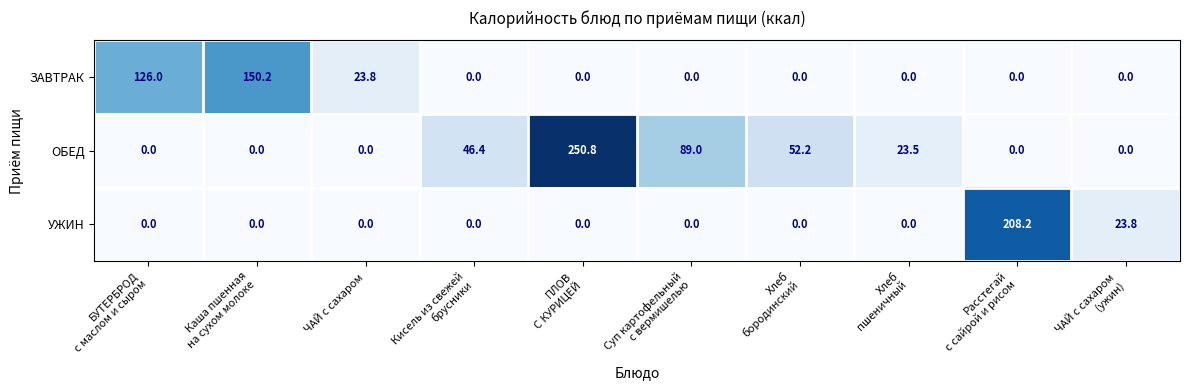

At which category is the sum across all series the highest?

ПЛОВ
С КУРИЦЕЙ